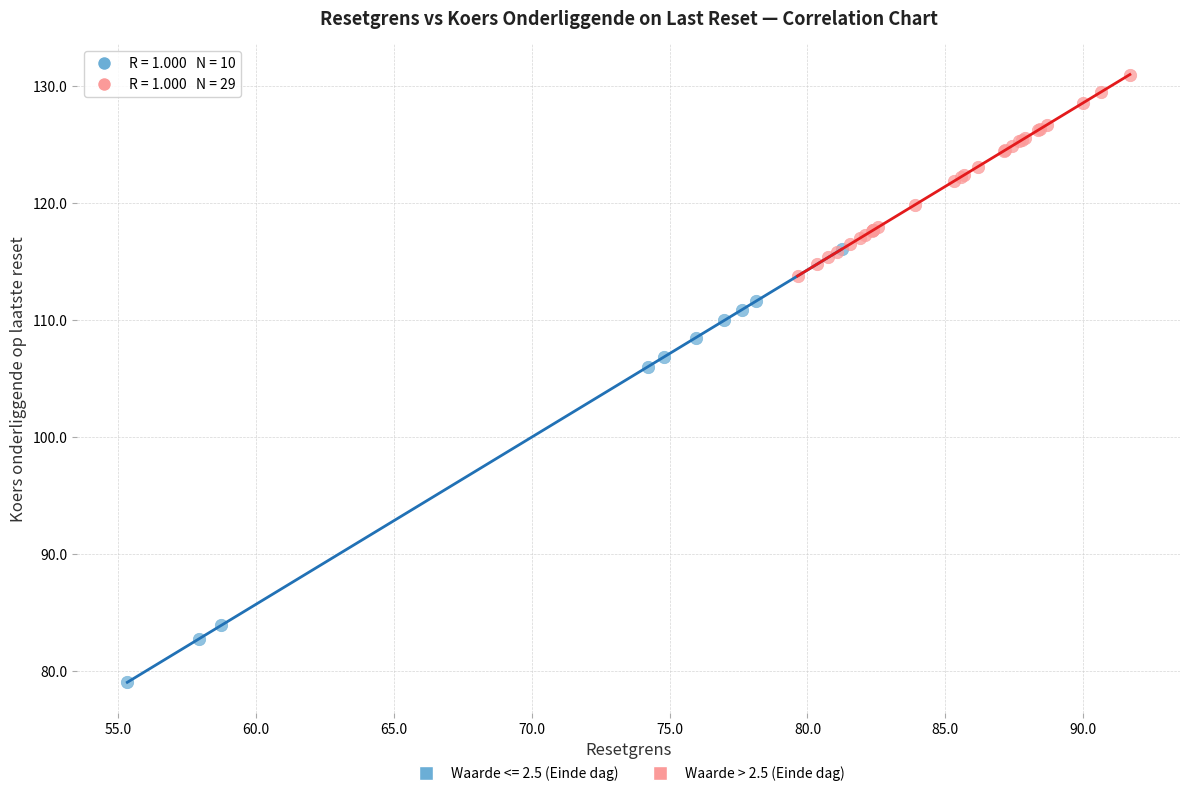

Which series contains the lowest Y value?

Waarde <= 2.5 (Einde dag)